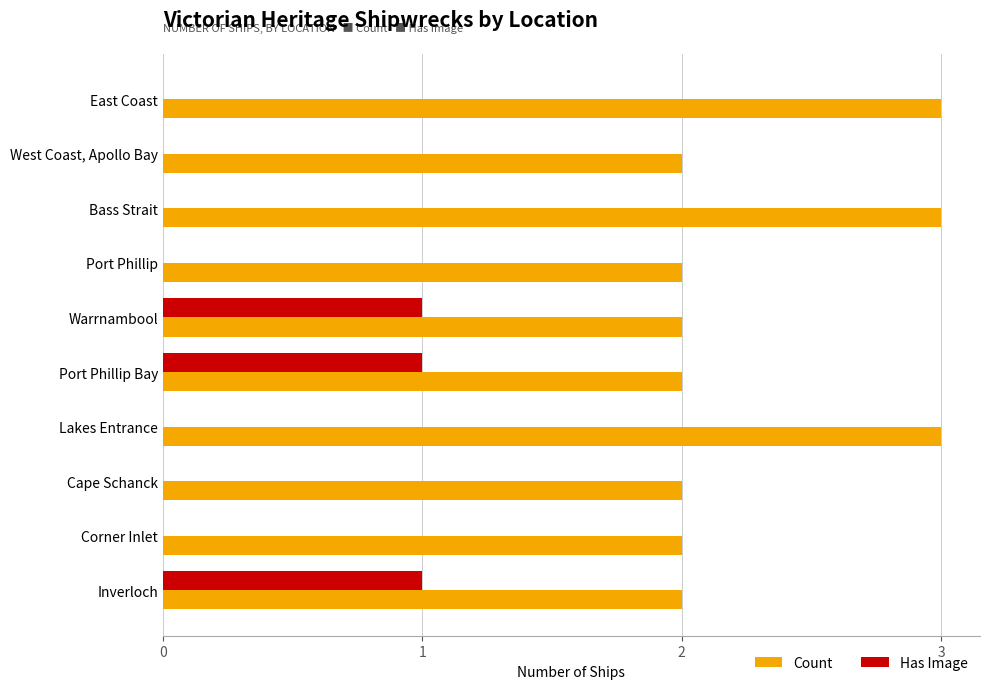

What is the total value across all series at East Coast?

3